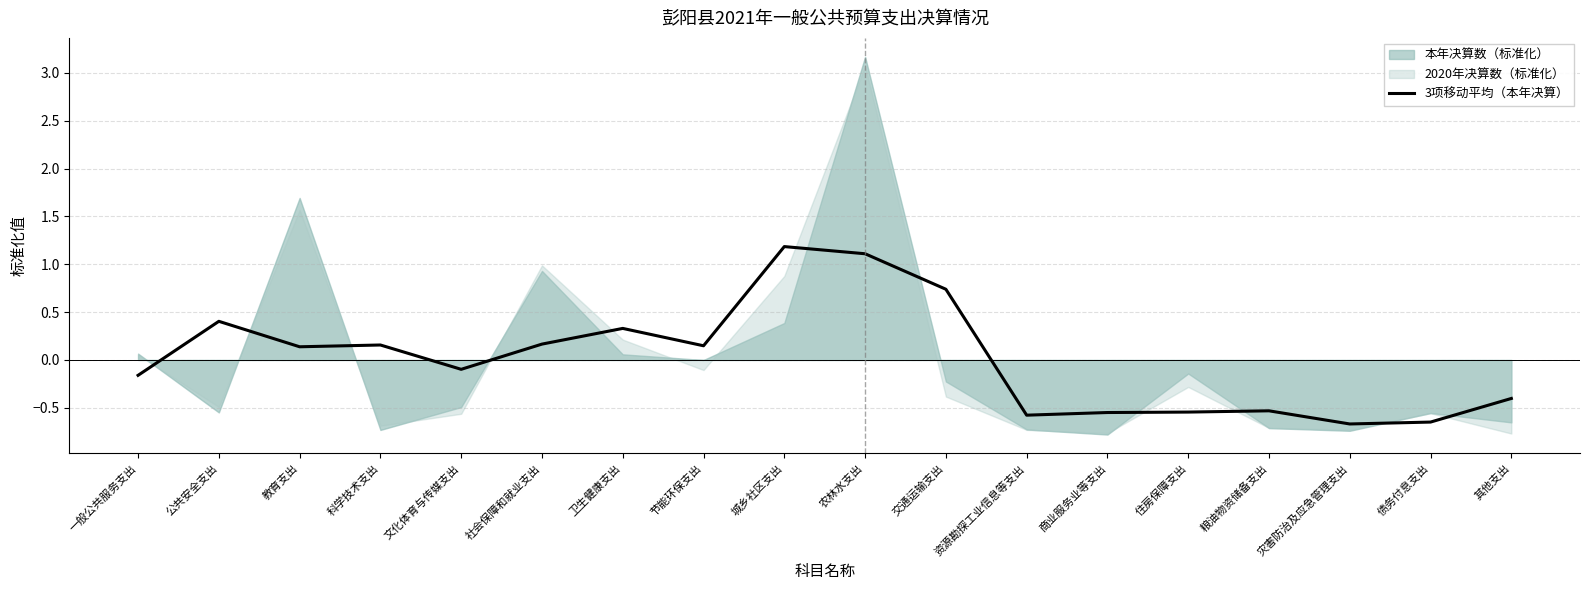

What is the lowest value of the 3项移动平均（本年决算） series?

-0.7